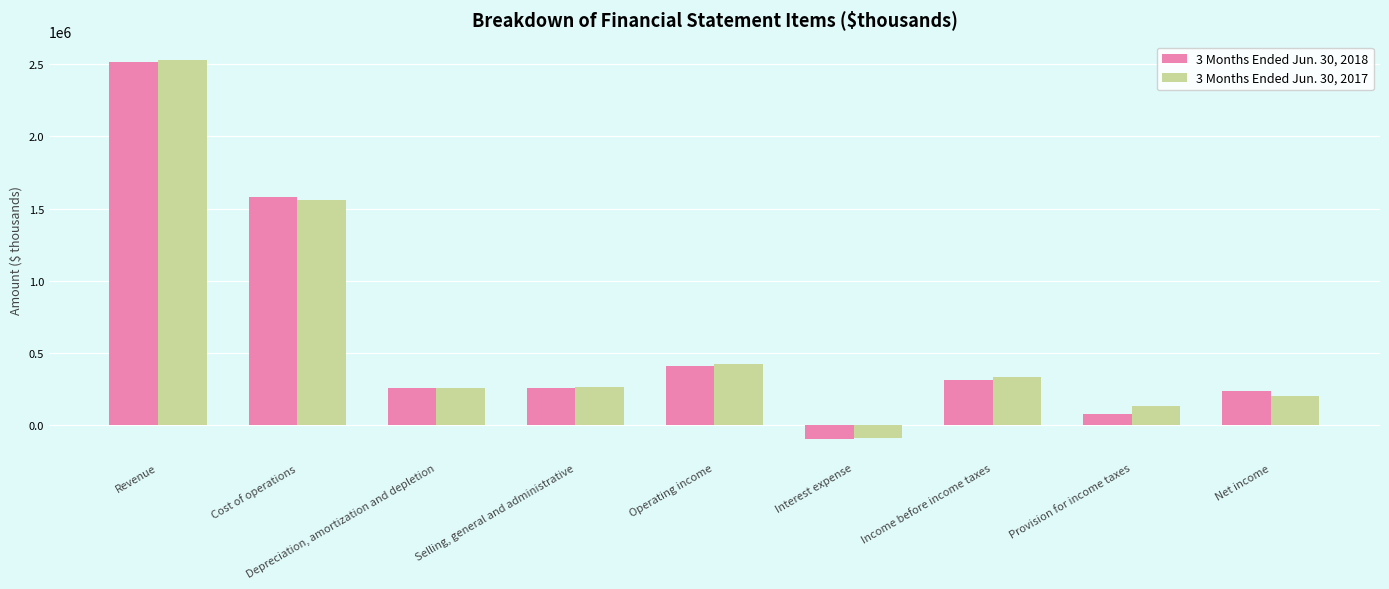

What is the label of the 1st bar from the right?

Net income